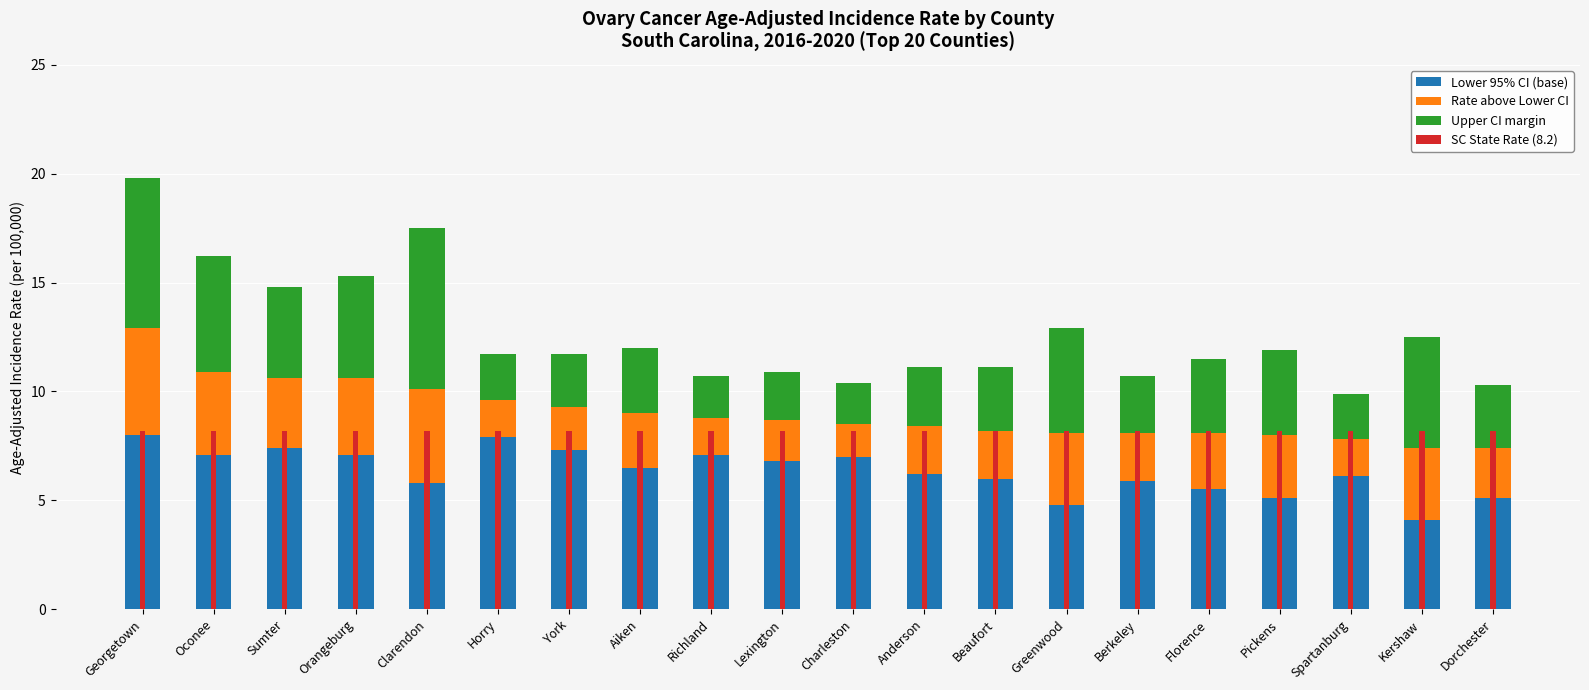

The value of Upper CI margin at Pickens is 3.9. True or false?

True